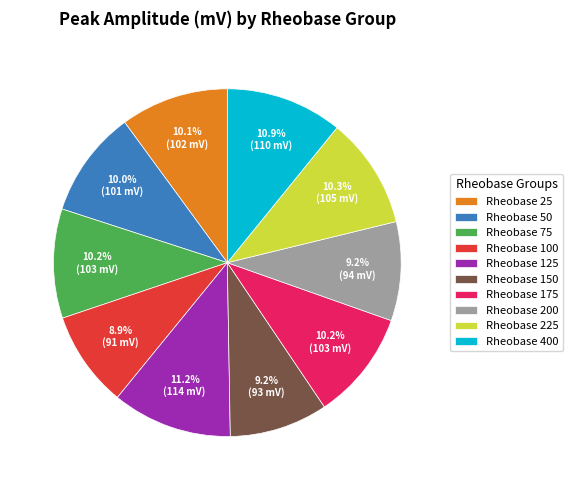

Does Rheobase 100 represent more than half of the total?

No